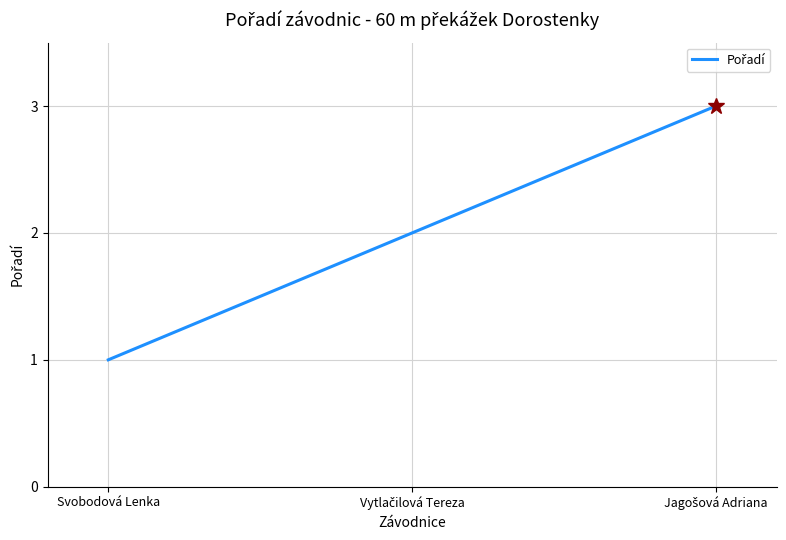

How many lines are shown in the chart?

1